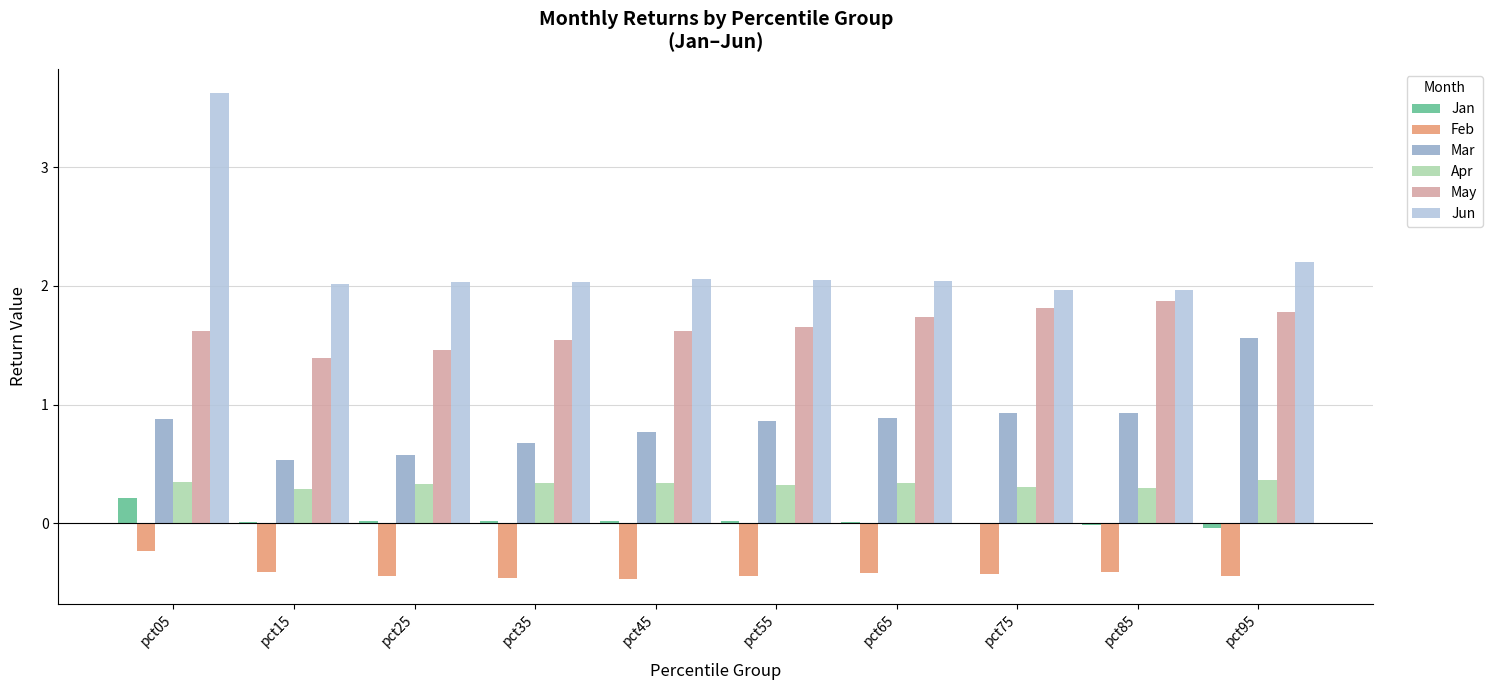

Is it true that Feb equals -0.4 at pct85?

True